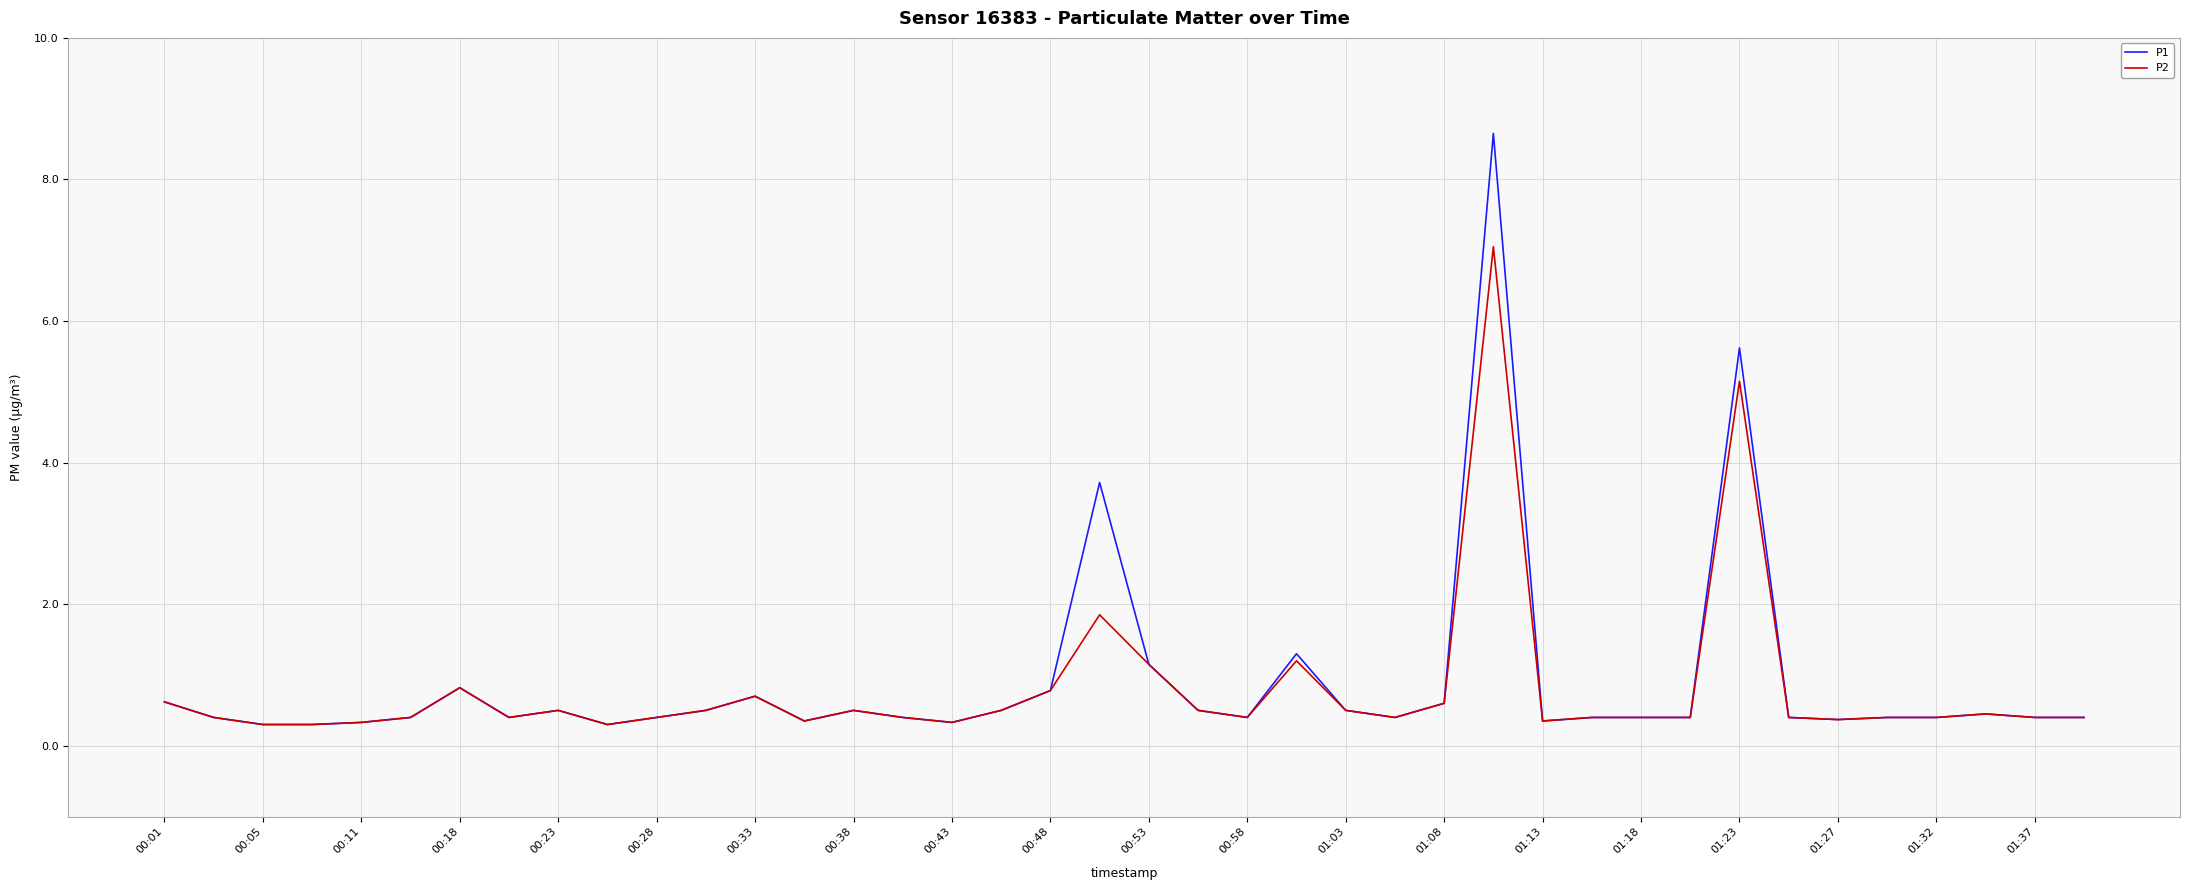

Which series has the largest range (max minus min)?

P1